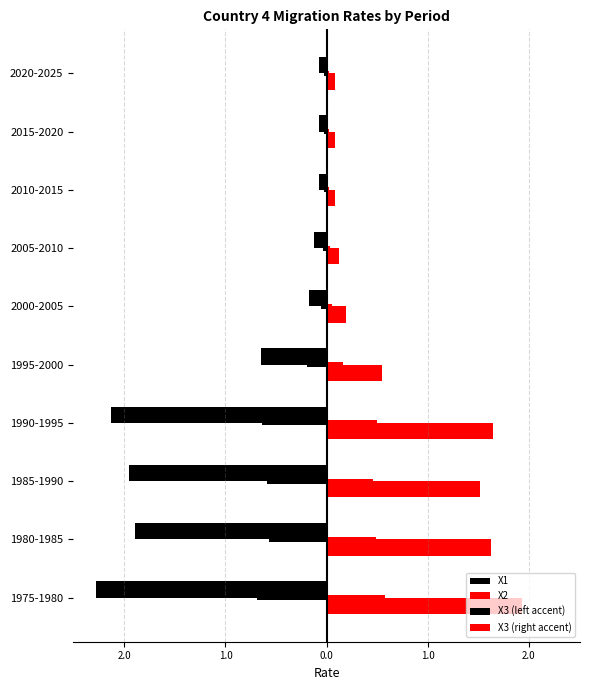

How many groups of bars are there?

10